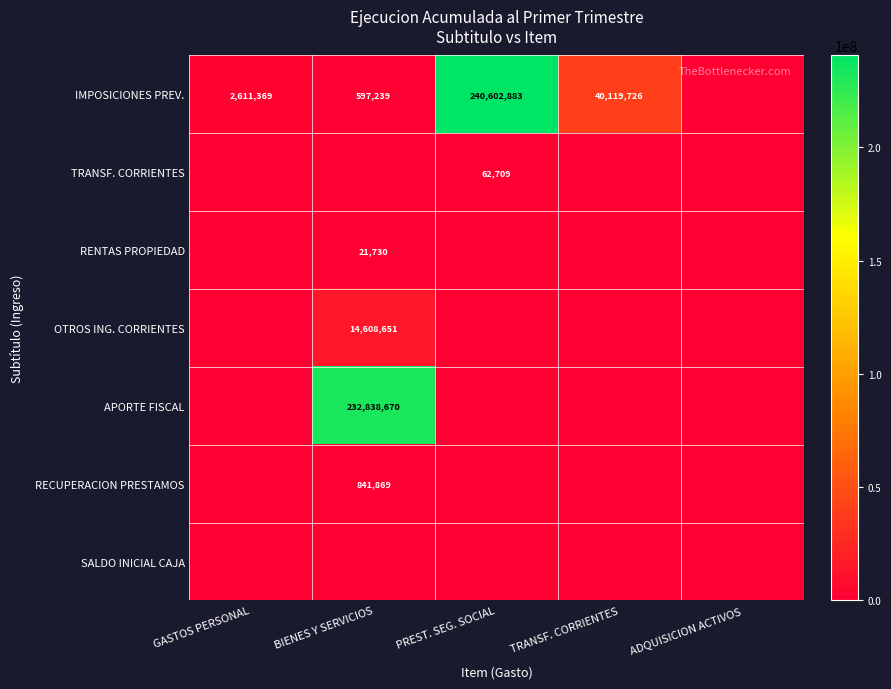

The RENTAS PROPIEDAD series shows 0 at GASTOS PERSONAL. True or false?

True